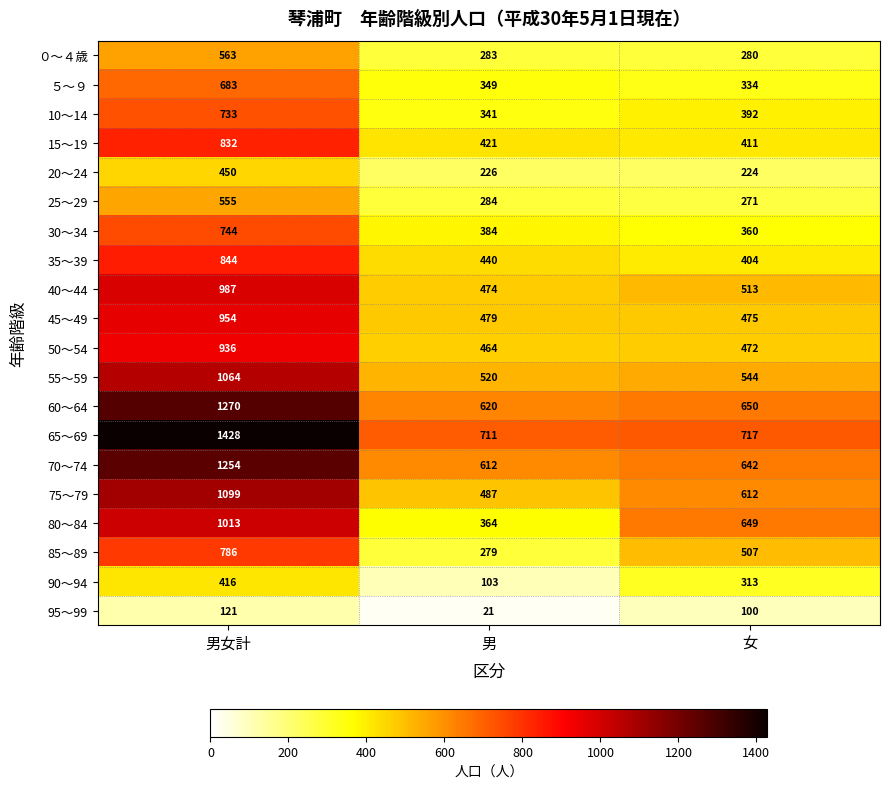

Which category has the highest value across all series?

男女計